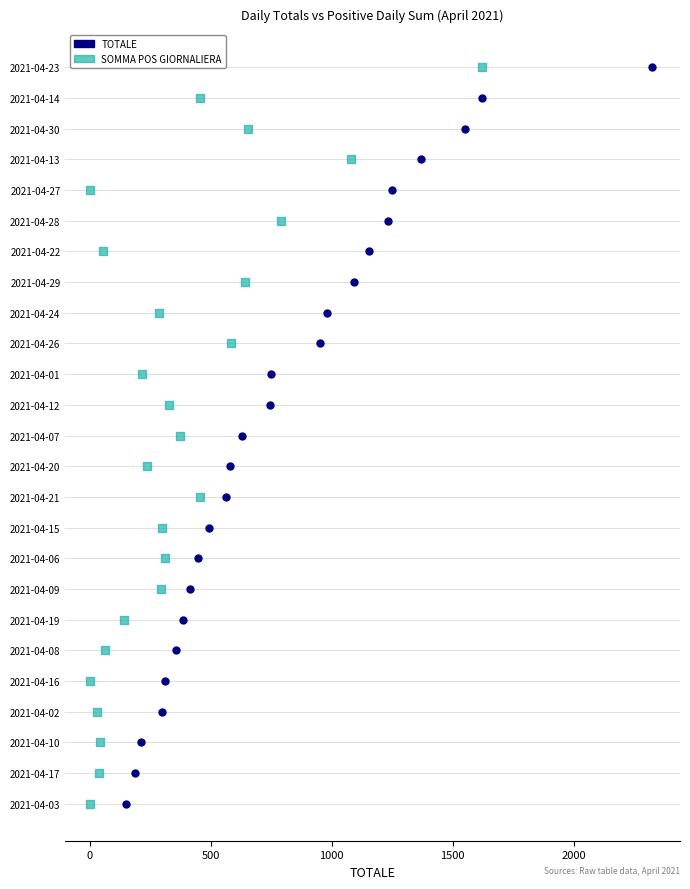

What are all the series names shown in the legend?

TOTALE, SOMMA POS GIORNALIERA